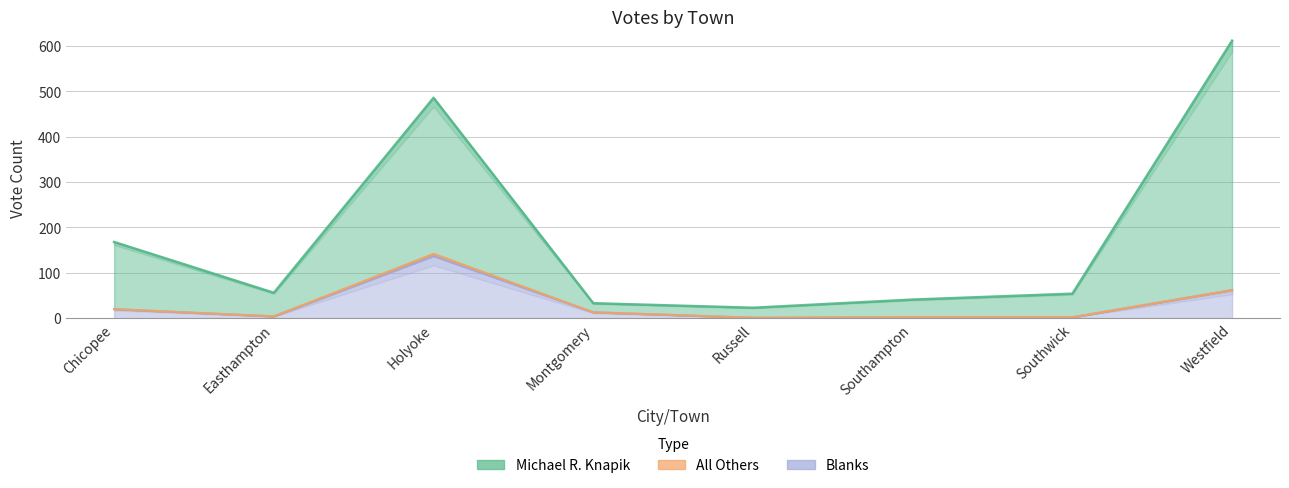

Between Chicopee and Holyoke, which series saw the biggest shift?

Michael R. Knapik